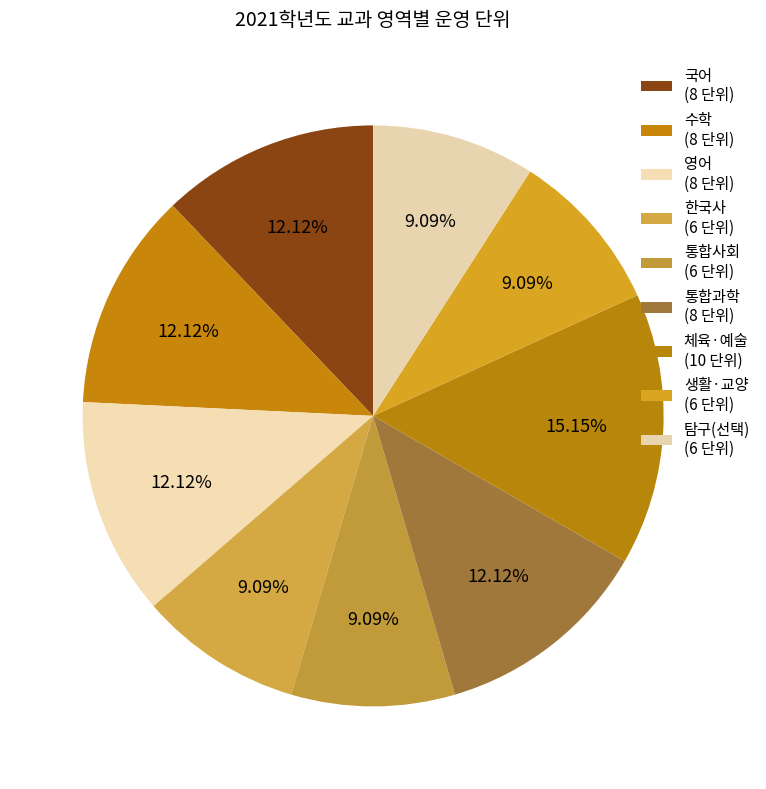

Rank the categories by value from highest to lowest.

체육·예술, 국어, 수학, 영어, 통합과학, 한국사, 통합사회, 생활·교양, 탐구(선택)